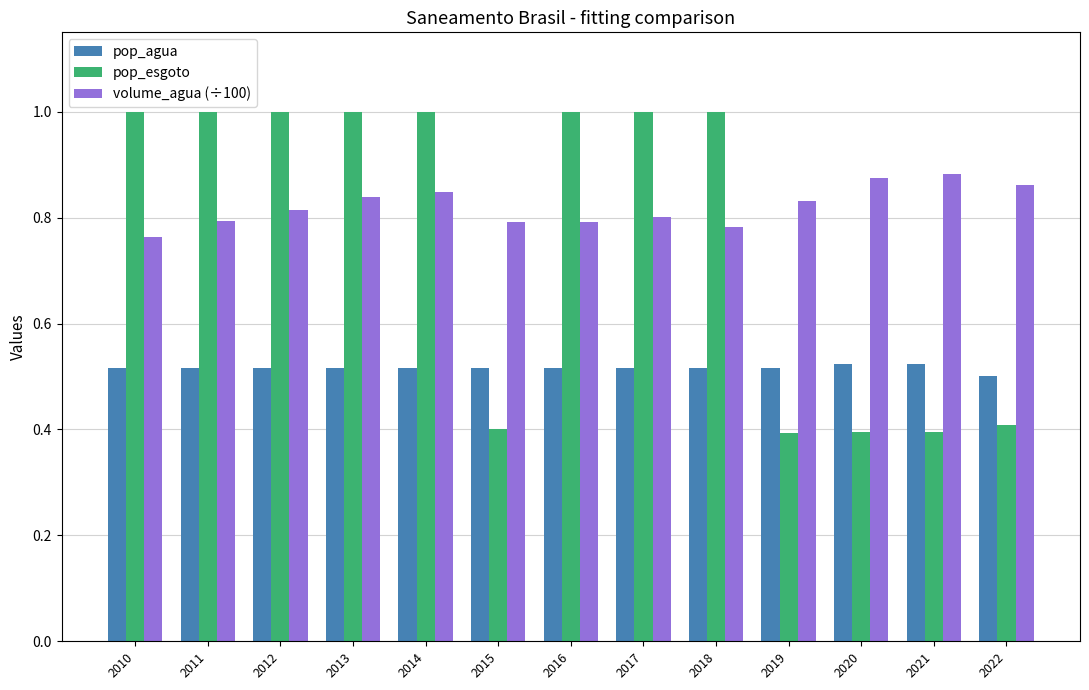

Rank the series by their average value, from highest to lowest.

volume_agua (÷100), pop_esgoto, pop_agua